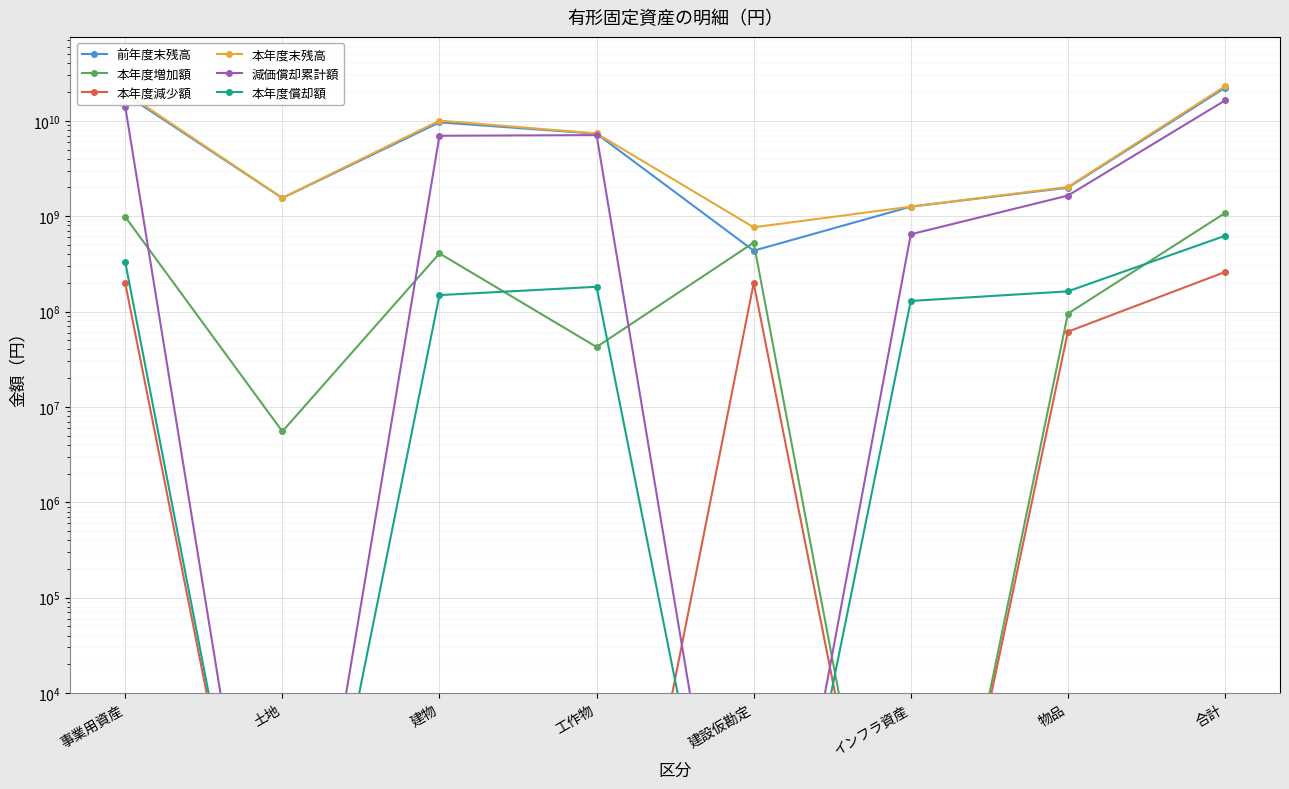

At which category is the sum across all series the highest?

合計